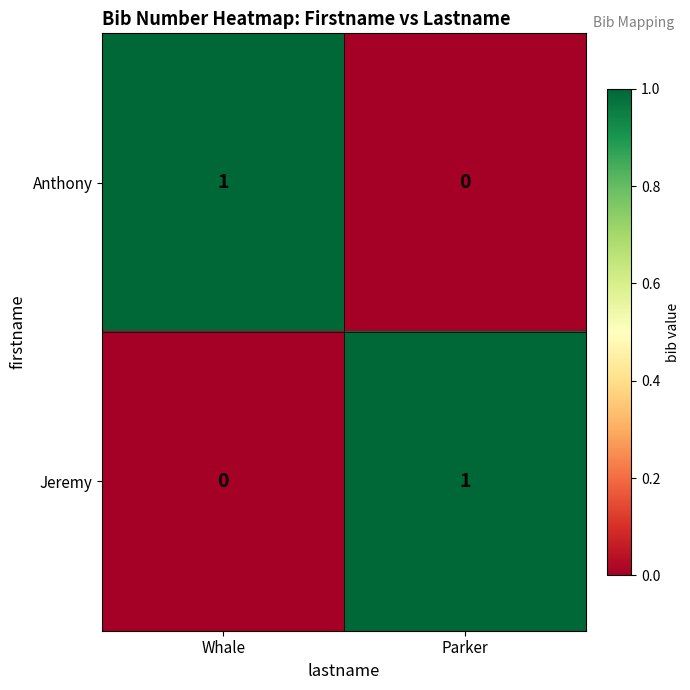

True or false: Anthony has a value of 0 at Parker.

True